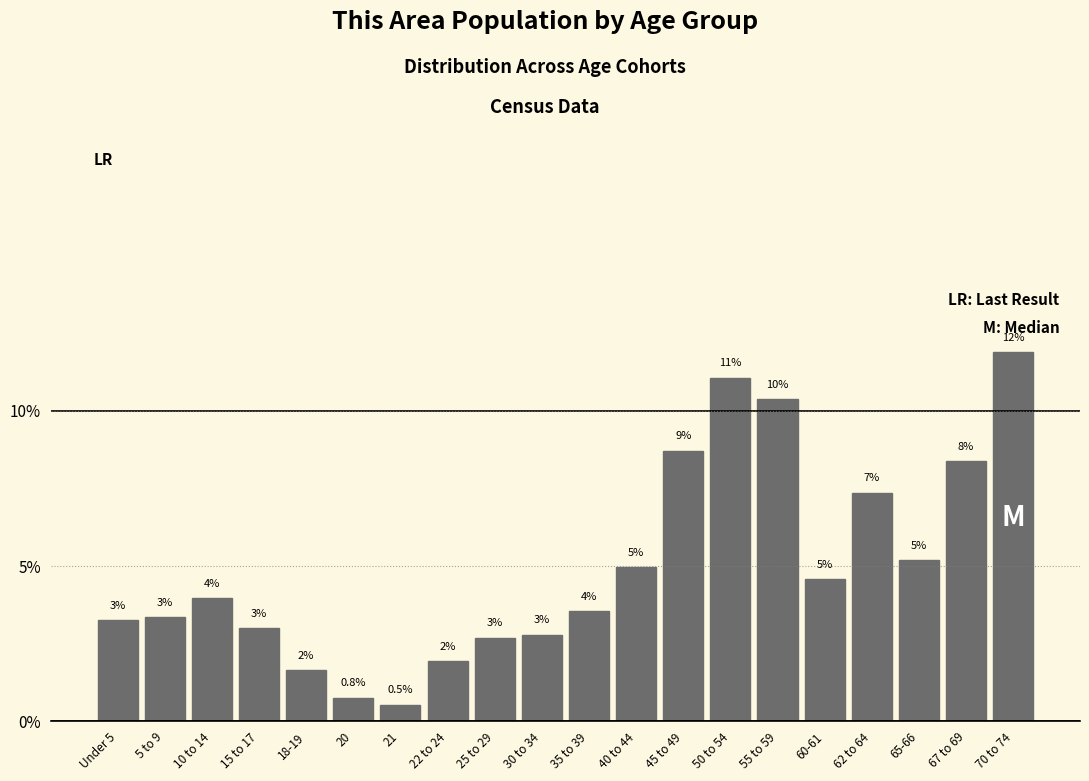

Which category has the lowest value across all series?

21